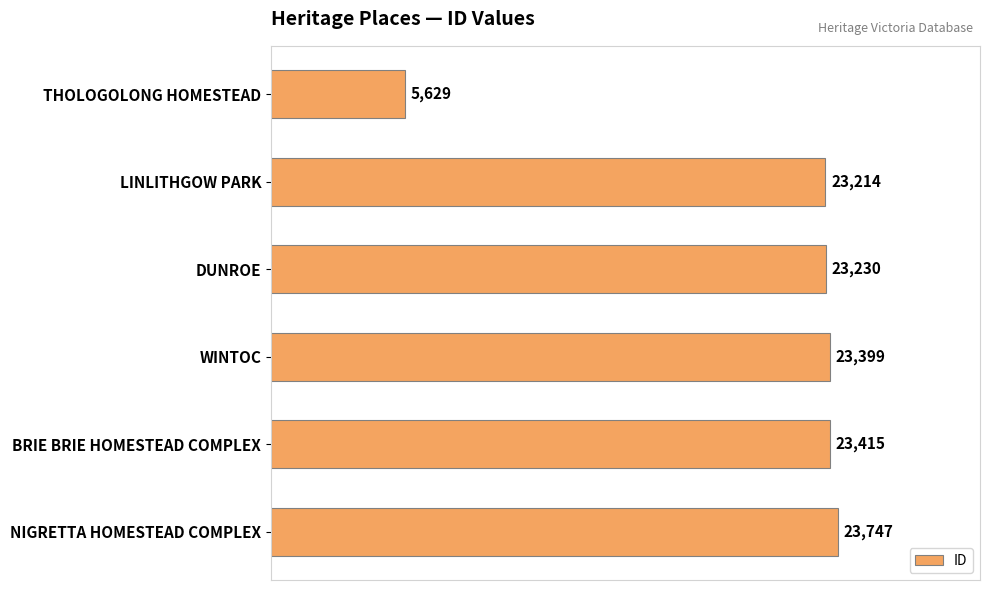

Approximately how many times larger is the value at NIGRETTA HOMESTEAD COMPLEX compared to THOLOGOLONG HOMESTEAD?

4.2